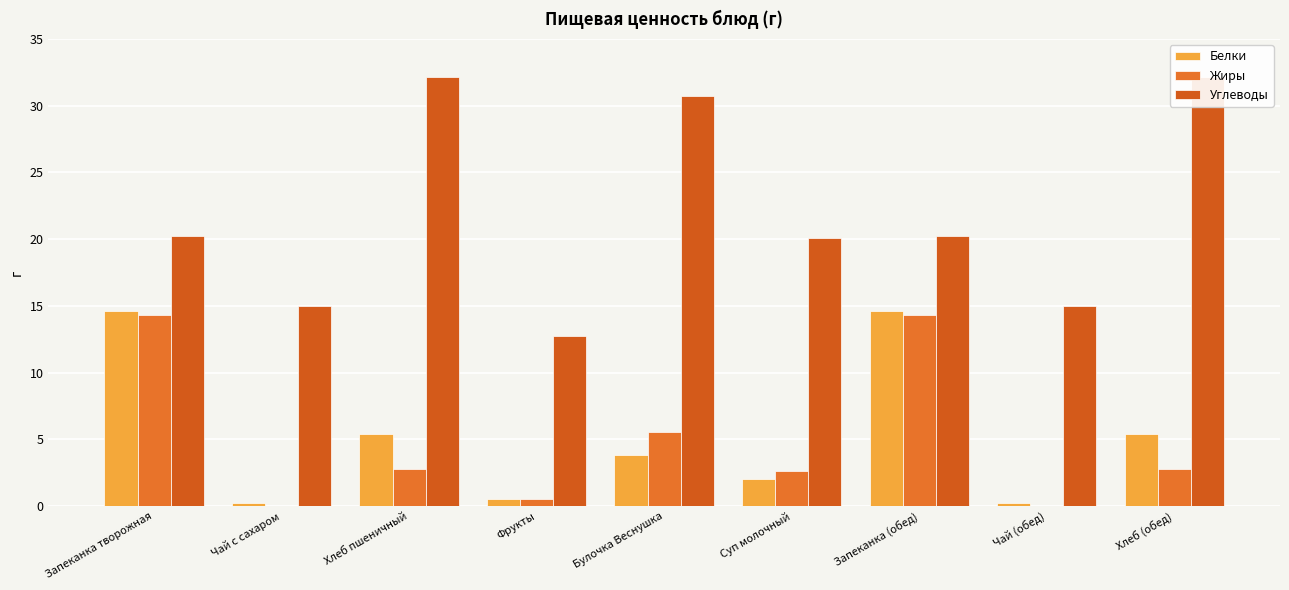

At how many categories does at least one series exceed 7?

9